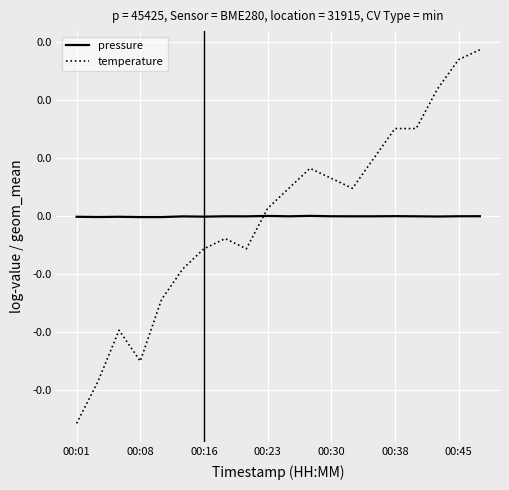

At which category is the sum across all series the highest?

19